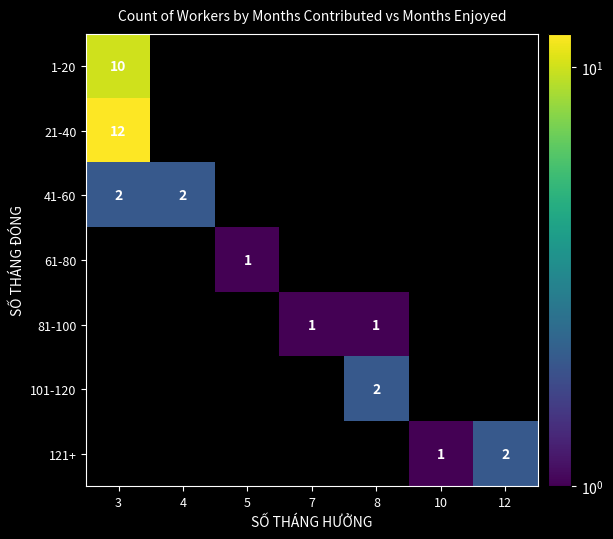

The value of 121+ at 10 is 1. True or false?

True